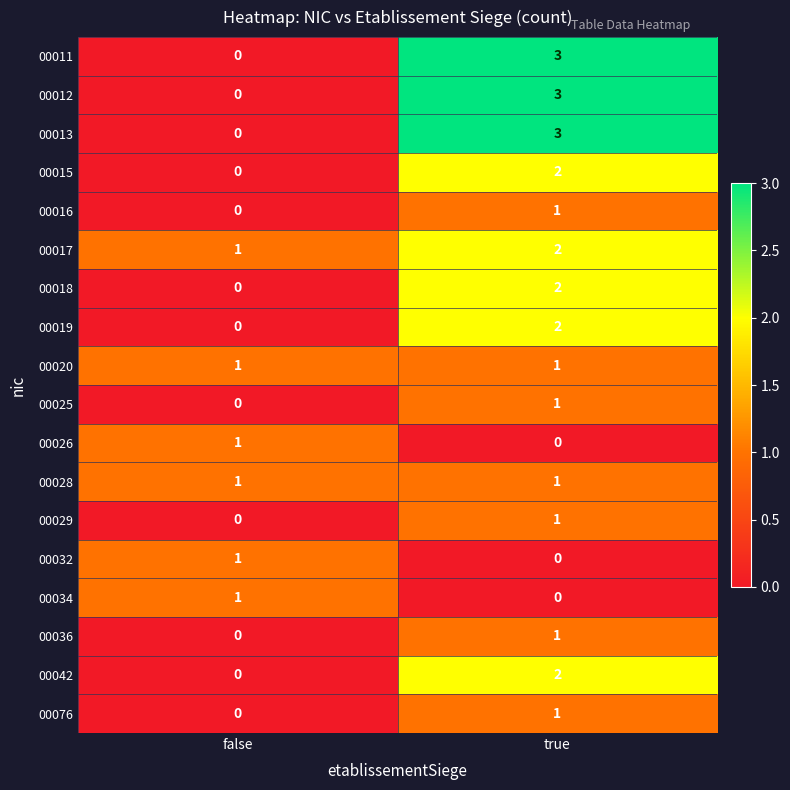

True or false: 00012 has a value of 0 at false.

True